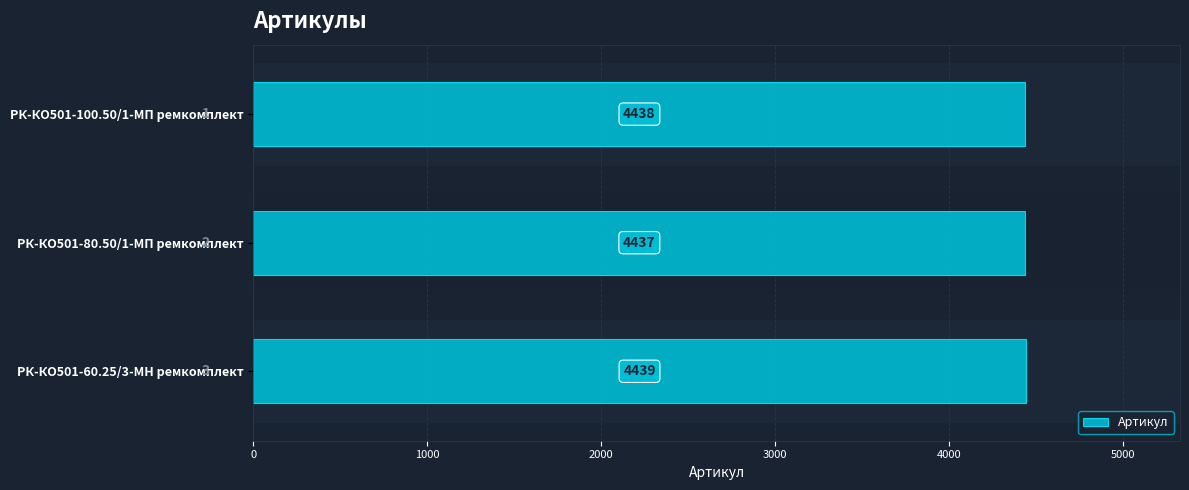

Reading bottom to top, transcribe all the data shown in this chart.

4439	4437	4438